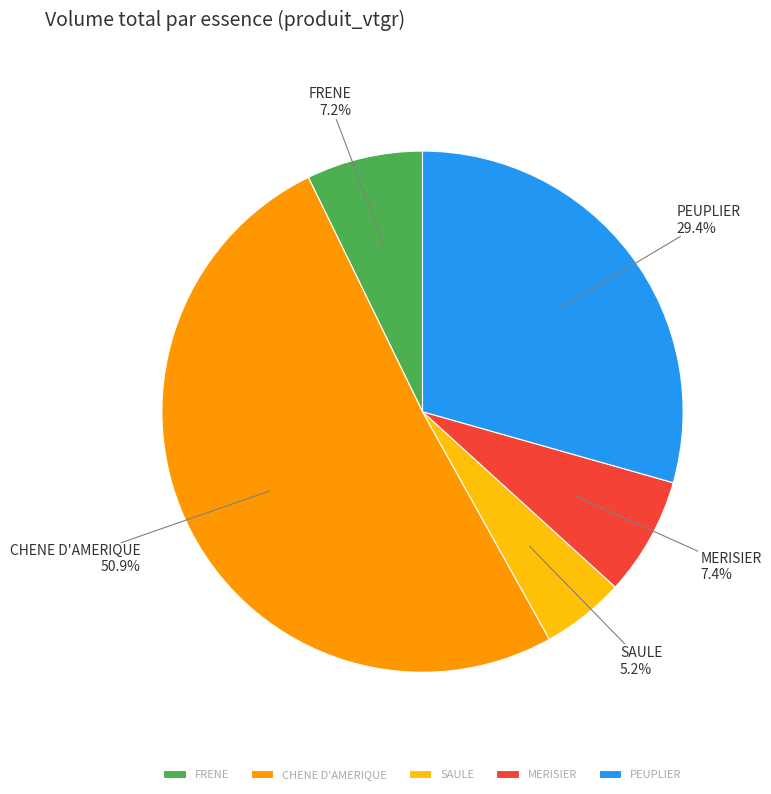

Does CHENE D'AMERIQUE account for over 50% of the chart?

Yes